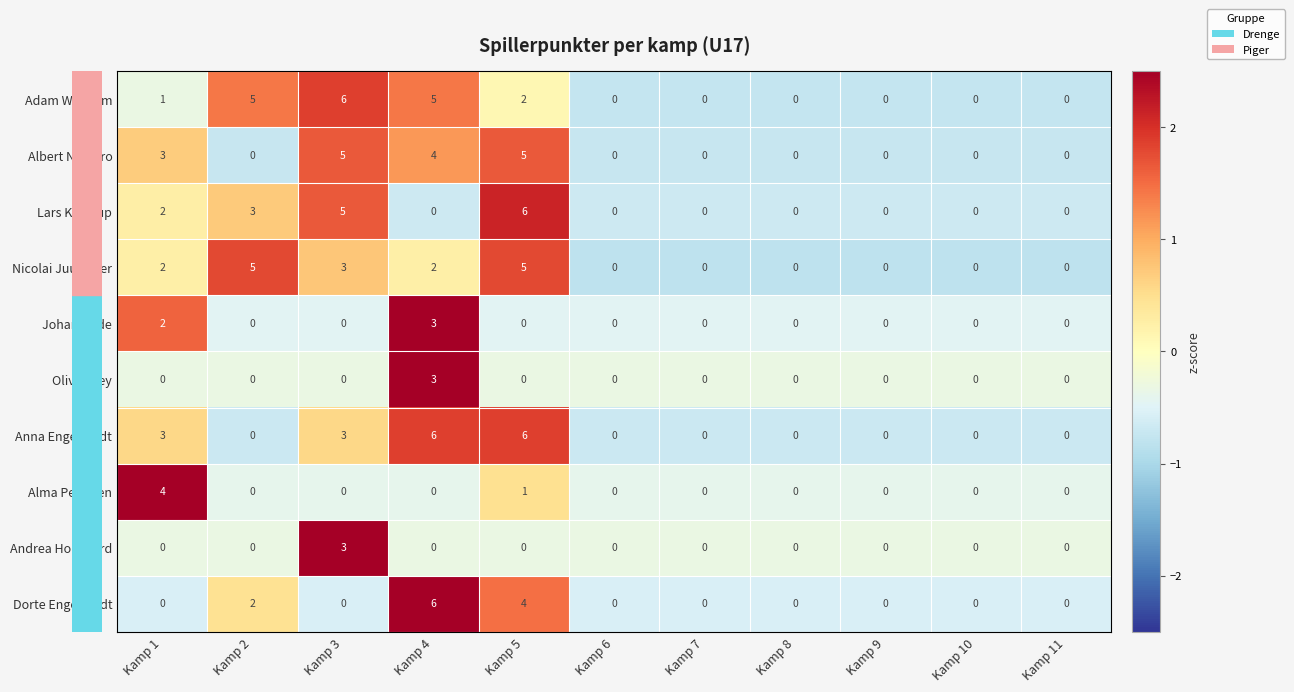

How many series are shown in this chart?

10